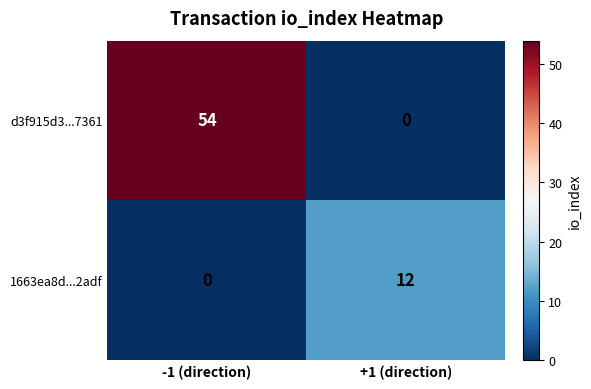

What is the spread (max minus min) of values at +1 (direction)?

12